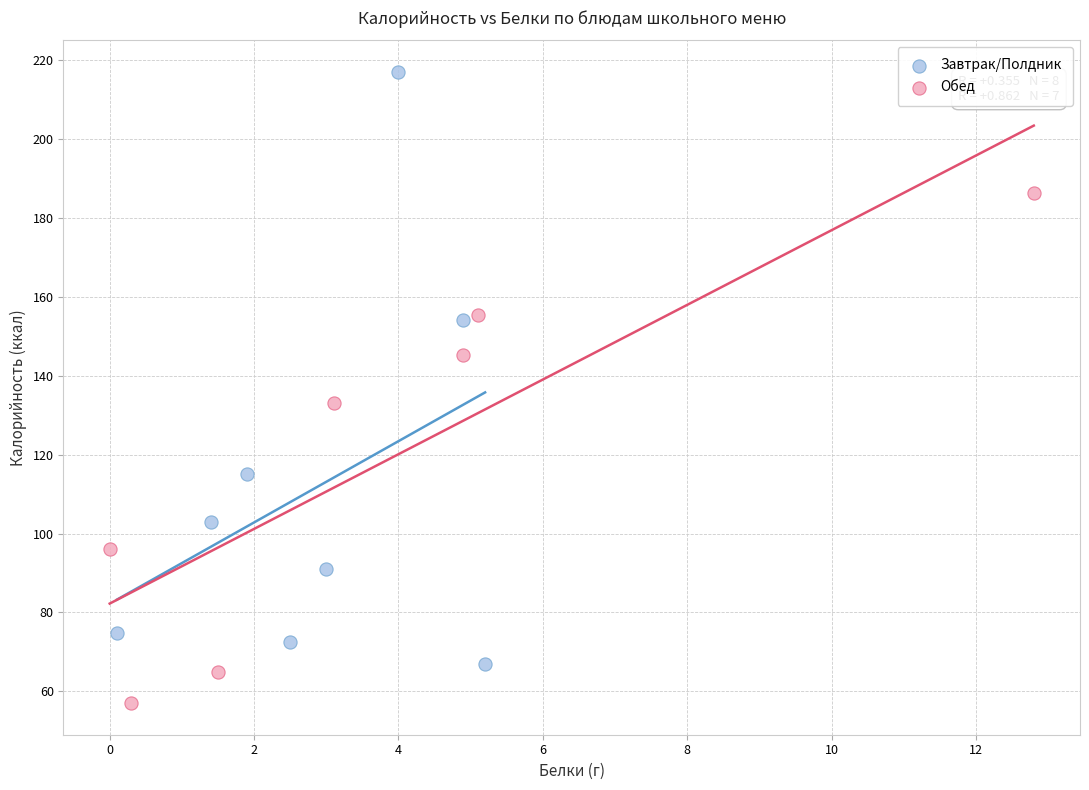

Which series contains the highest Y value?

Завтрак/Полдник